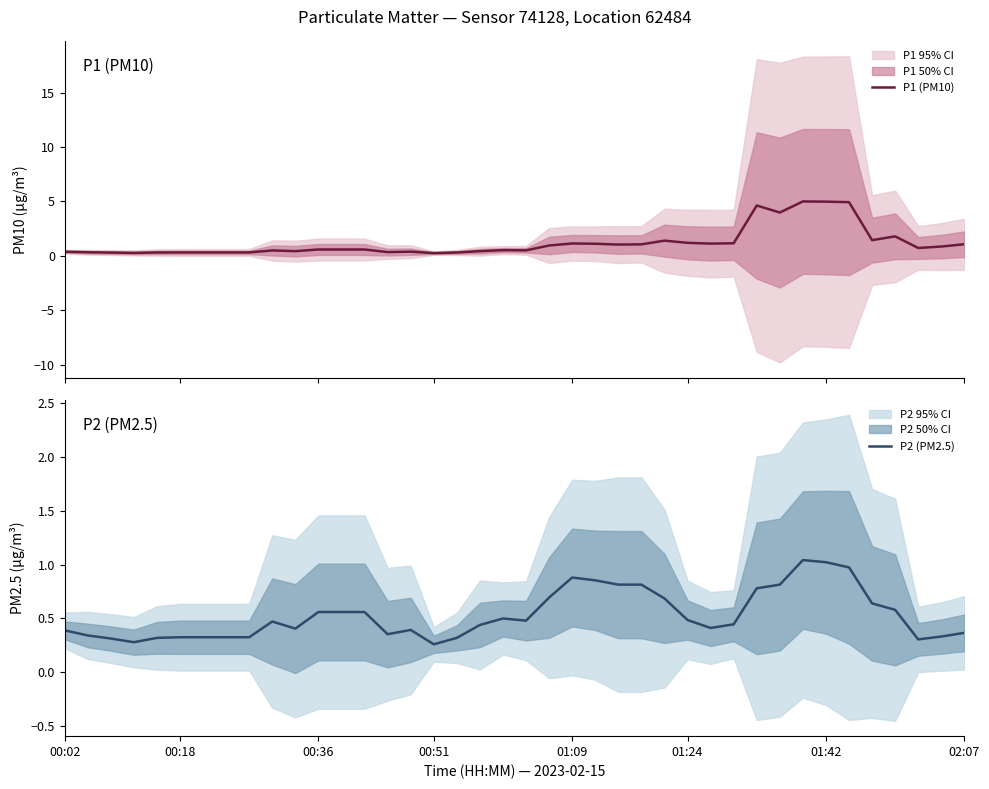

True or false: P2 (PM2.5) and P1 (PM10) cross at least once.

False